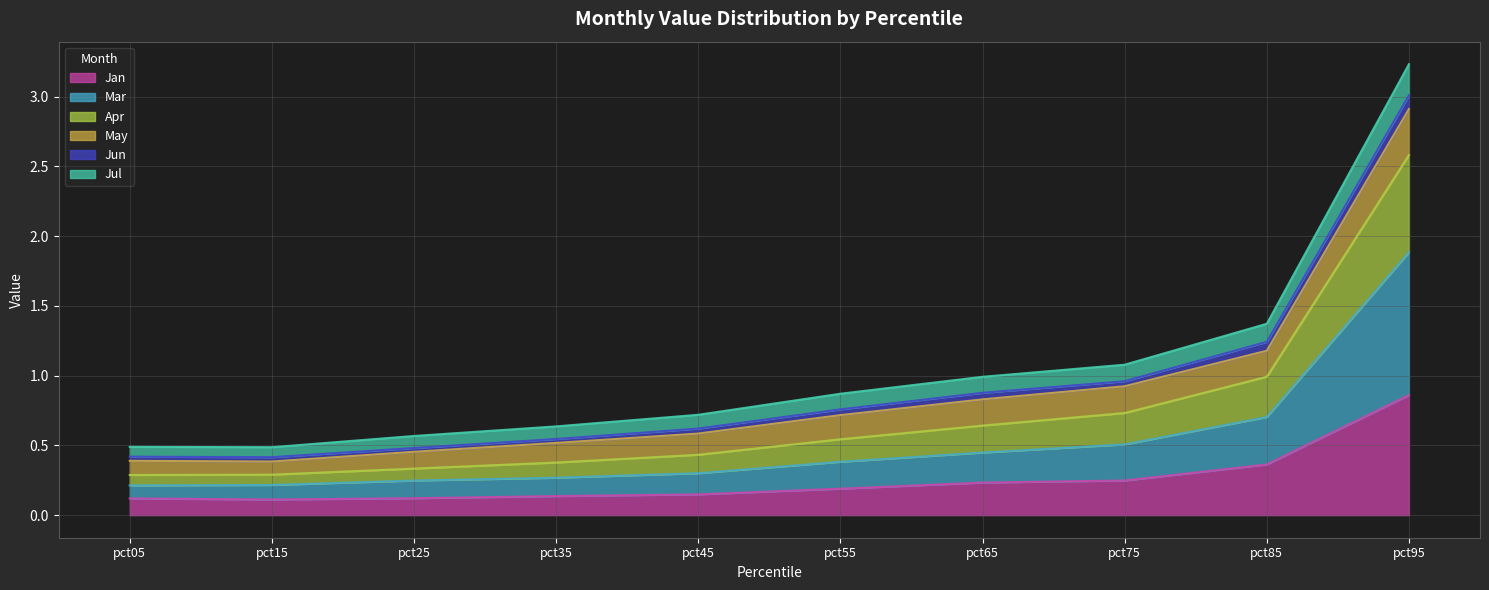

Which label corresponds to the smallest value in the chart?

pct15